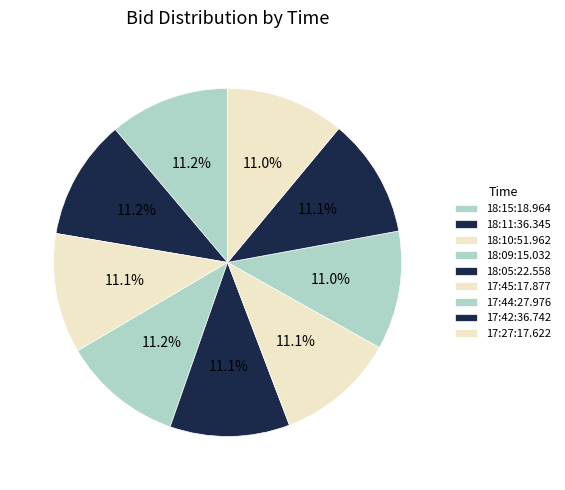

Between 18:15:18.964 and 17:42:36.742, which is larger?

18:15:18.964